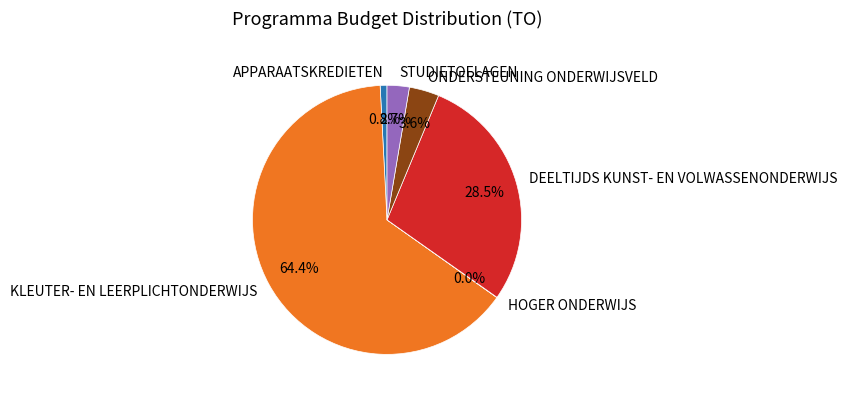

Which slice represents more than half of the pie?

KLEUTER- EN LEERPLICHTONDERWIJS